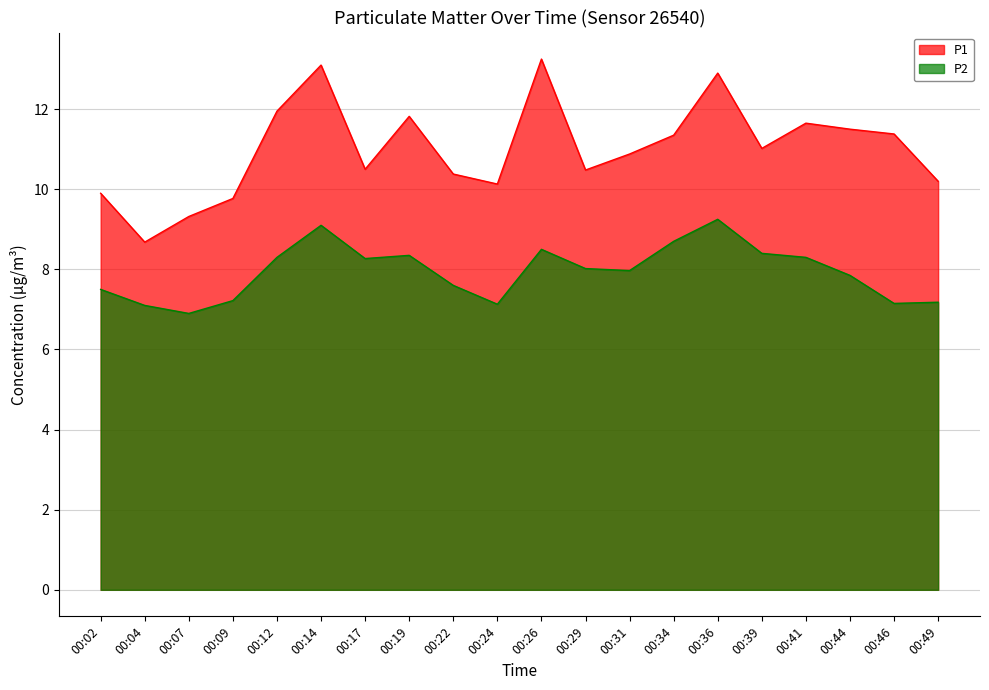

What is the value of the P2 point at the 15th from the left?

9.2